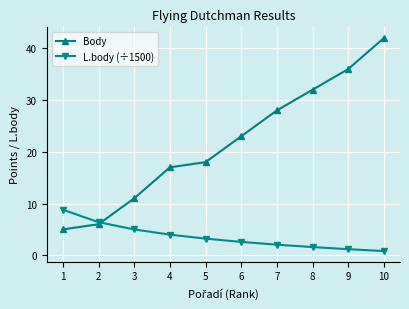

Which series changed the most between 7 and 9?

Body